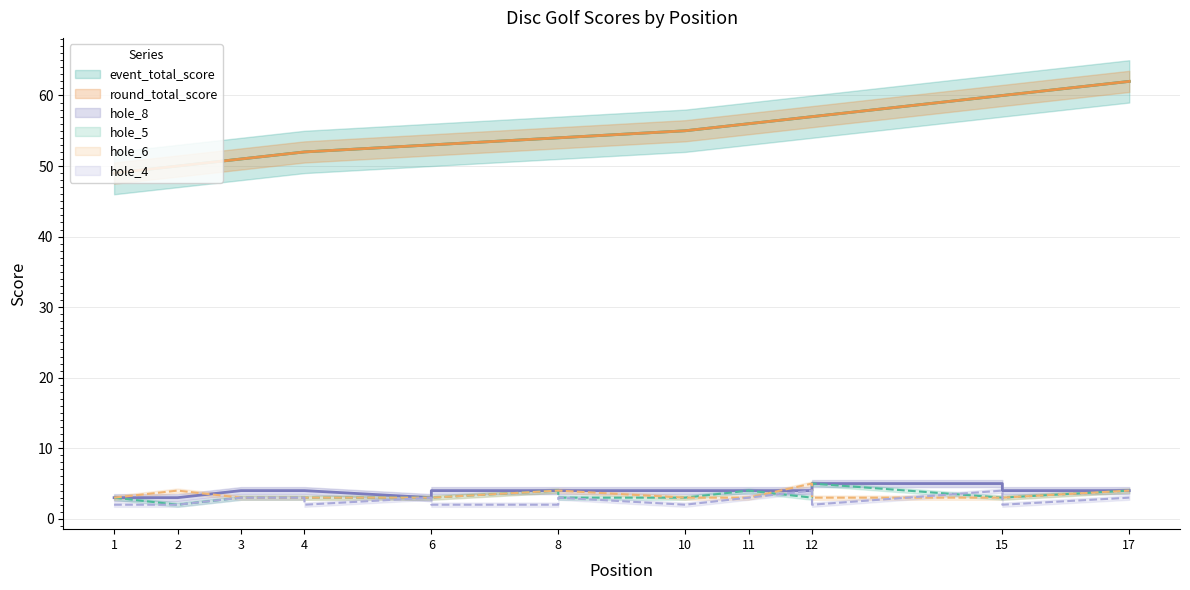

What is the greatest value displayed?

62